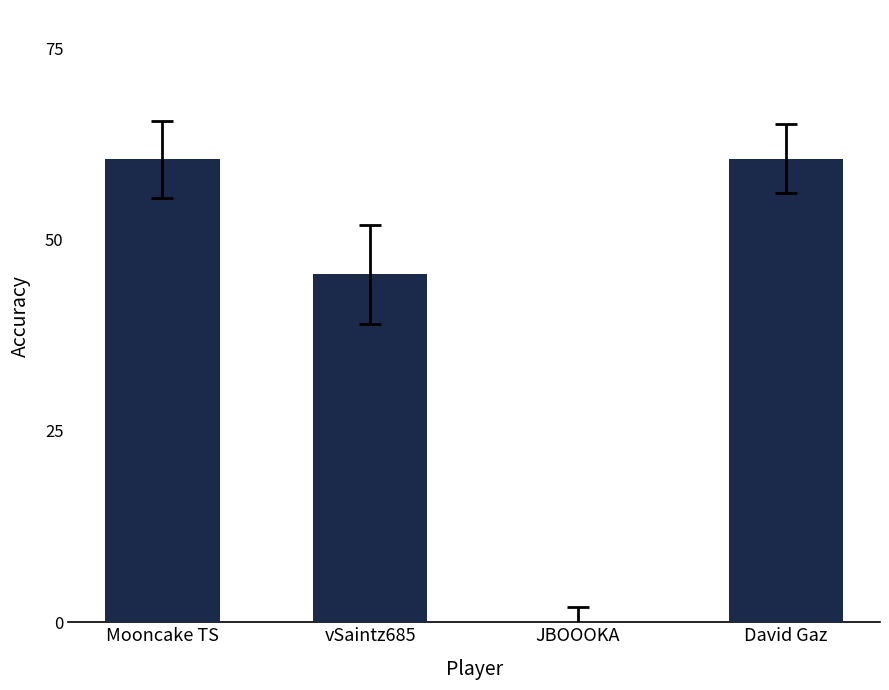

The chart shows a value of 85.6 at Mooncake TS. True or false?

False